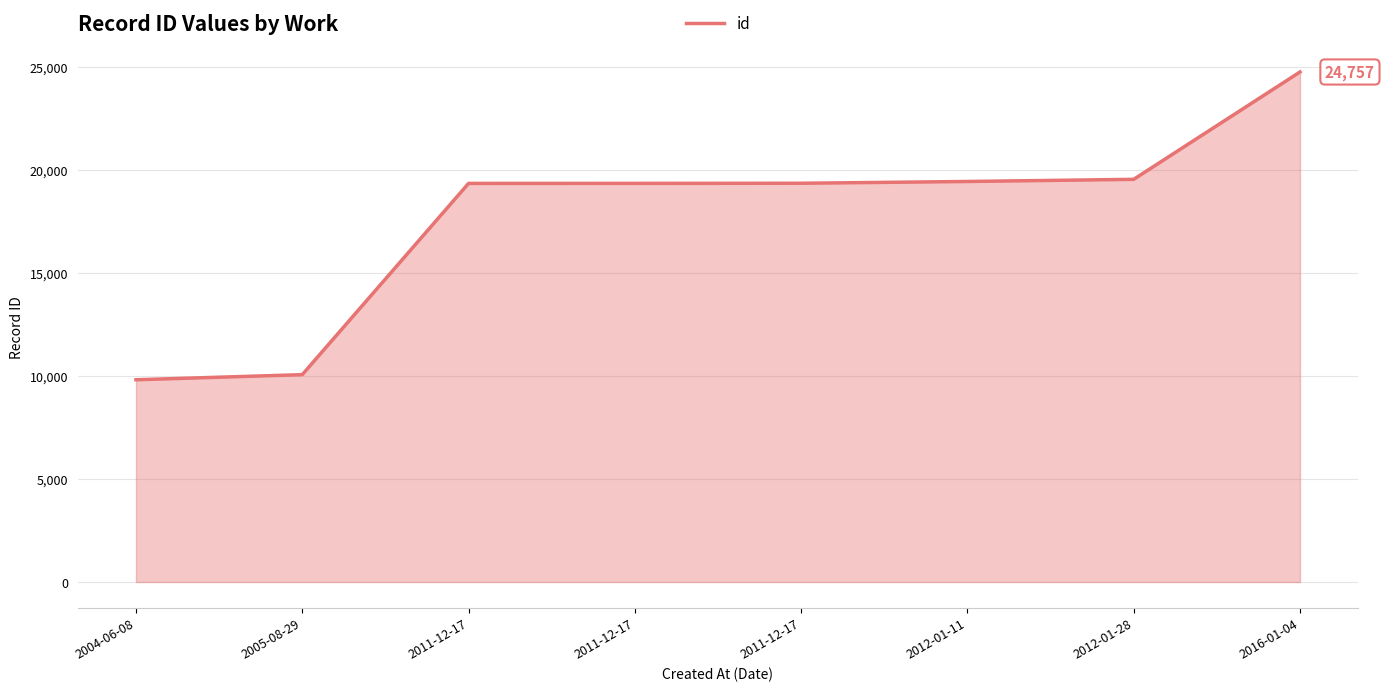

How many series are shown in this chart?

1